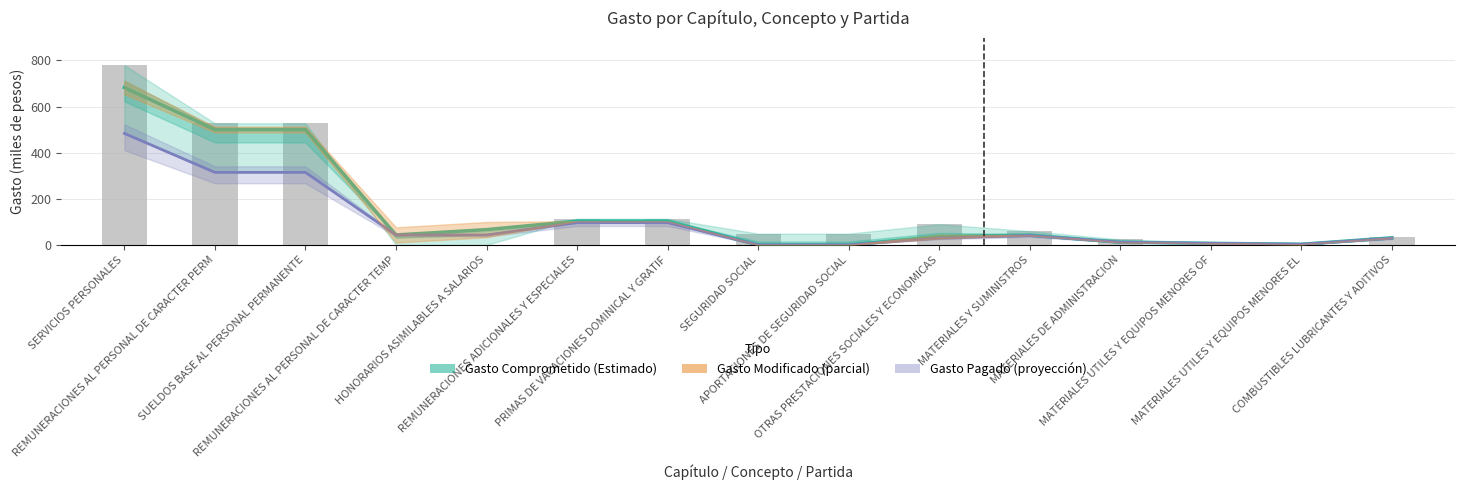

Where does the Gasto Comprometido series first go above 42?

SERVICIOS PERSONALES